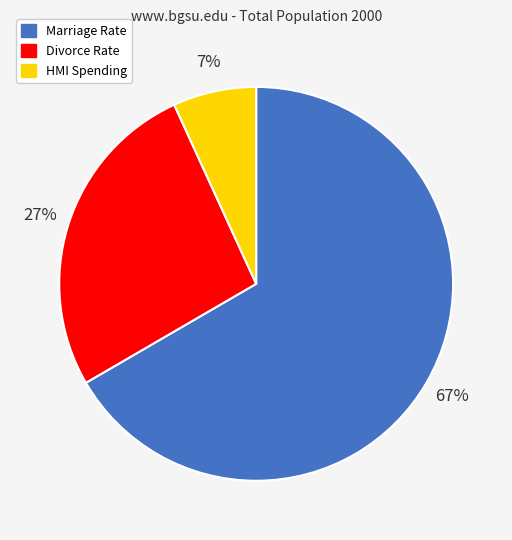

Is there a majority slice in this chart?

Yes